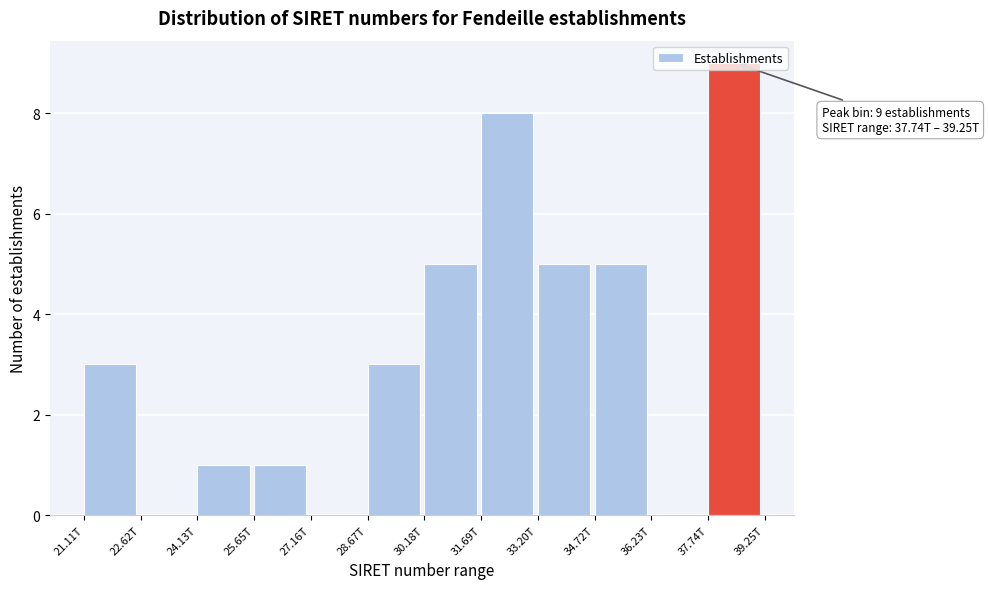

Which has a higher value, 33.20T or 36.23T?

33.20T